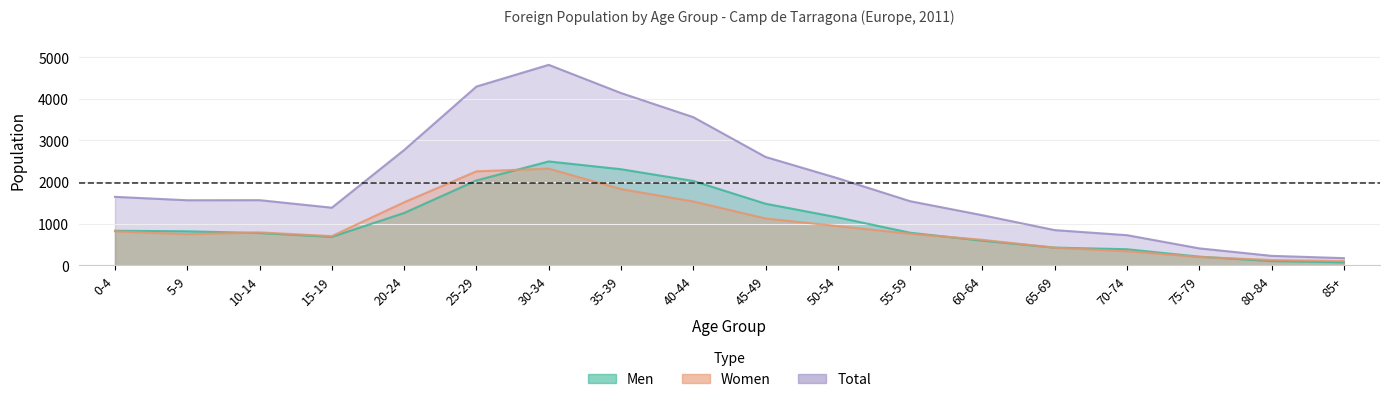

What is the minimum value for Men?

71